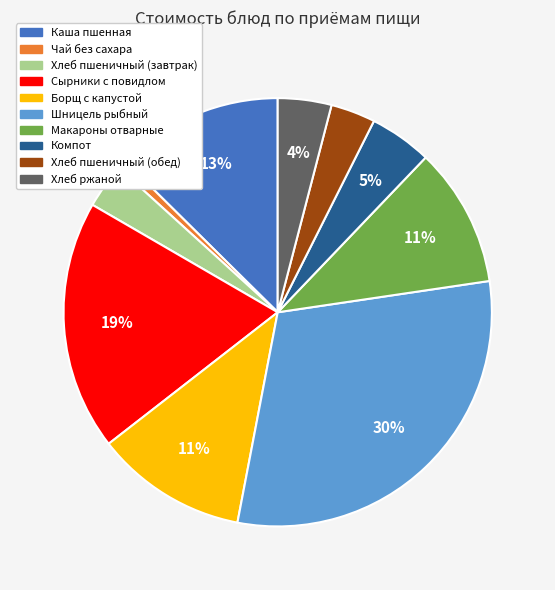

Do Хлеб ржаной and Чай без сахара together represent more than half of the pie?

No